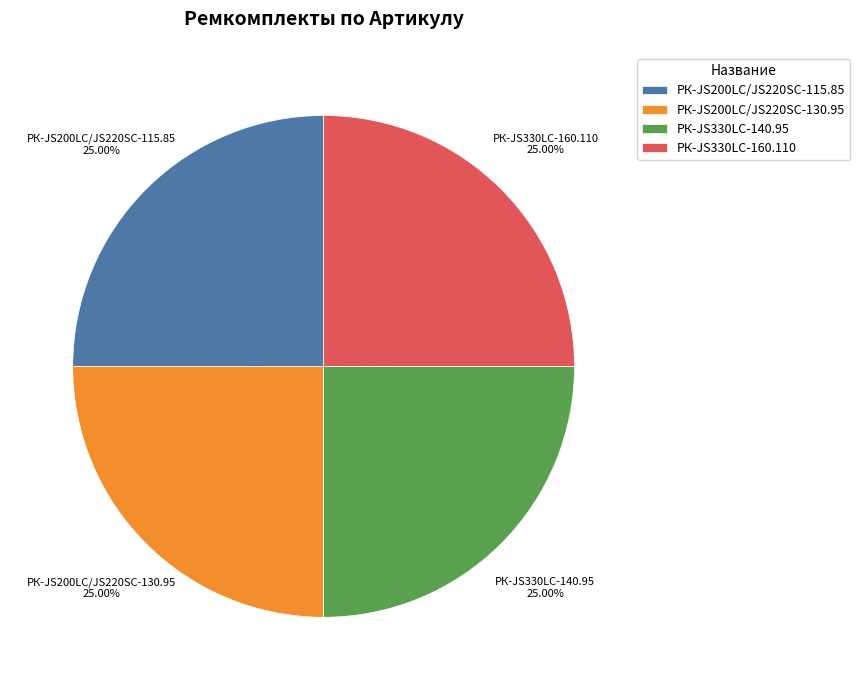

Is there any slice that represents more than half of the pie?

No